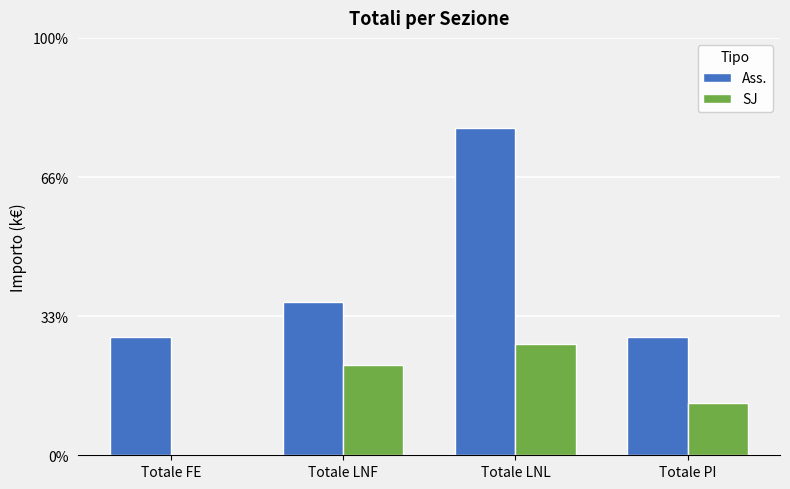

What is the difference between the second highest and second lowest values in the SJ series?

5.5